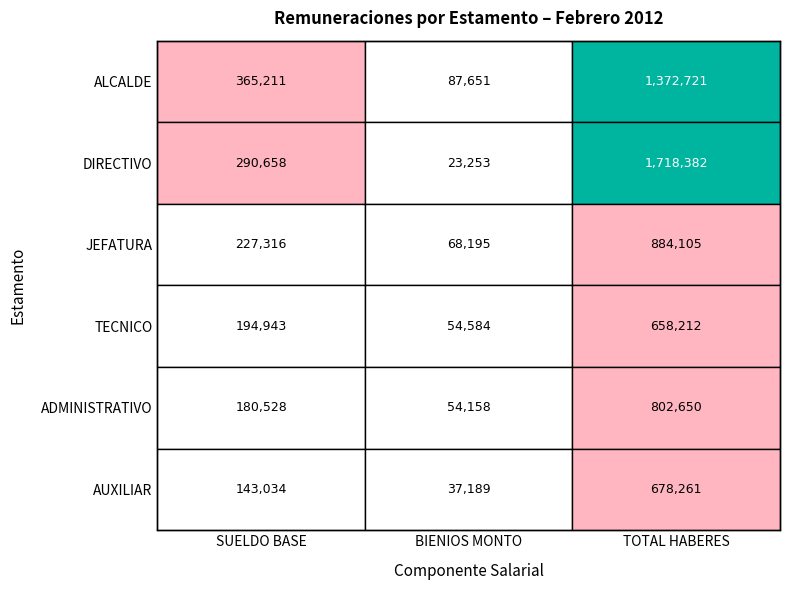

At which label does JEFATURA first exceed 227316?

2